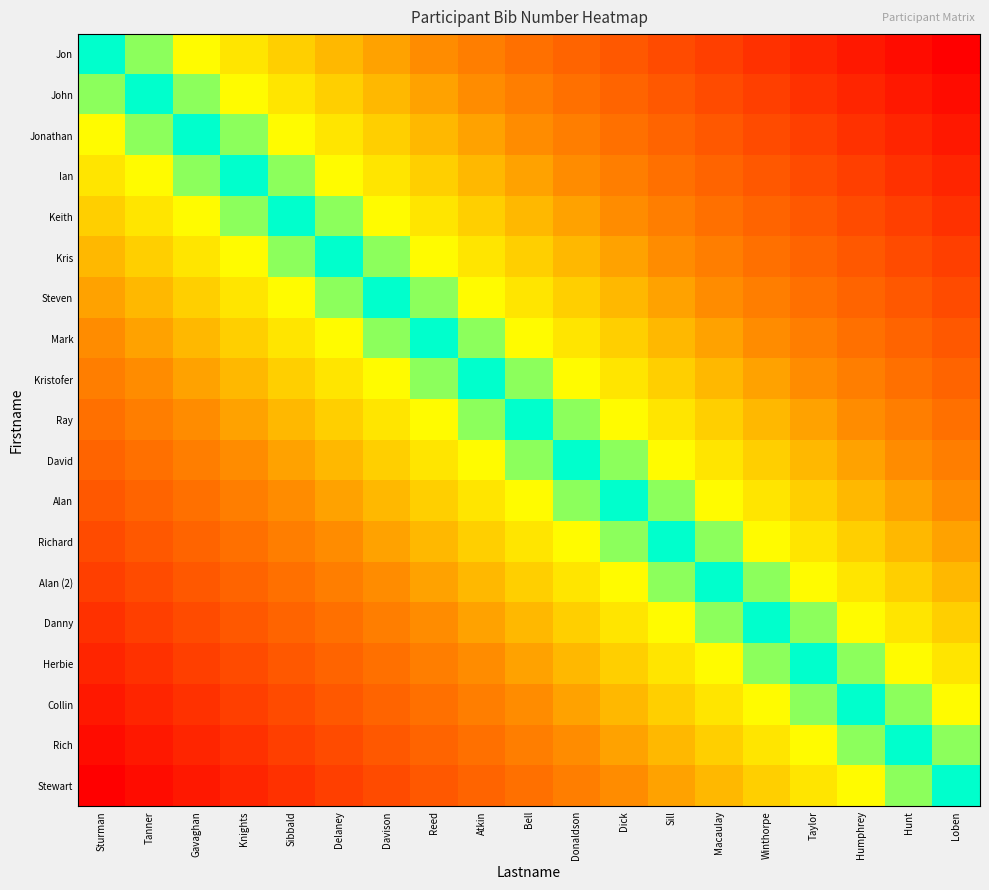

Which series has the largest range (max minus min)?

Jon